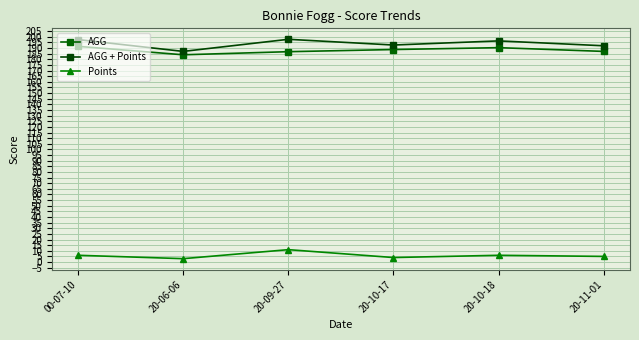

What are all the series names shown in the legend?

AGG, AGG + Points, Points